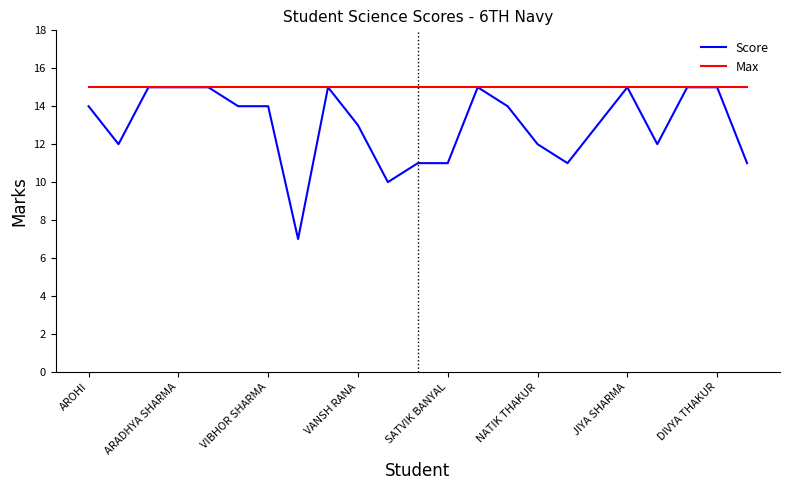

What is the smallest value displayed?

7